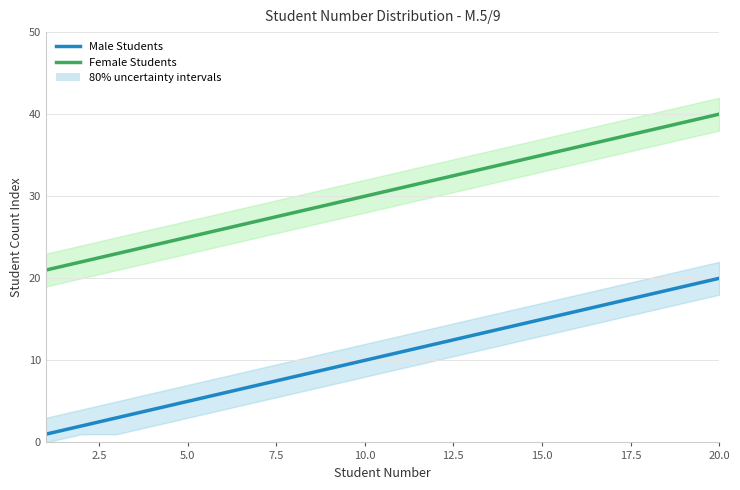

True or false: Male Students and Female Students intersect in this chart.

False